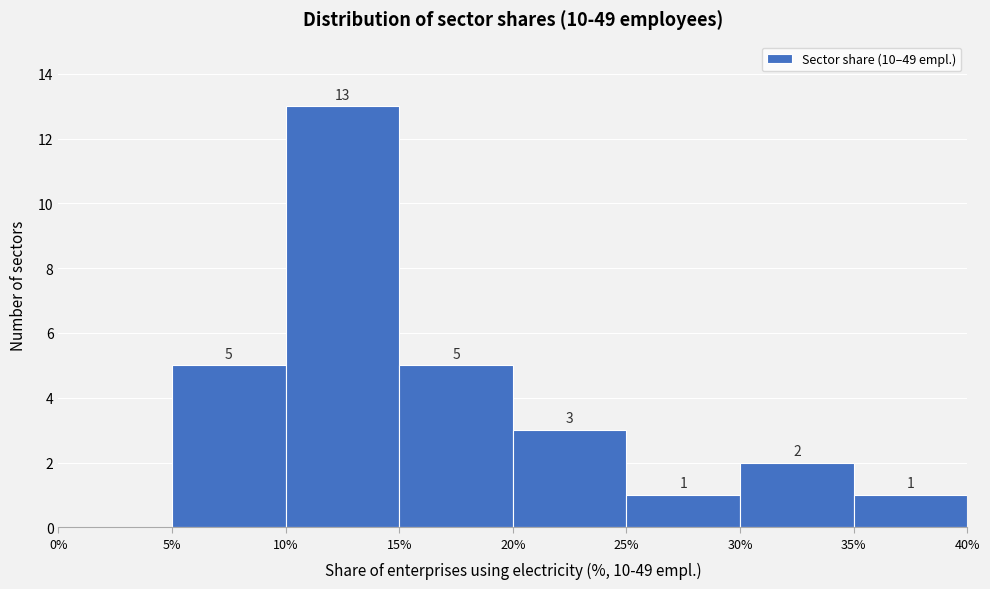

Over which range of the x-axis is the bar tallest?

10% to 15%